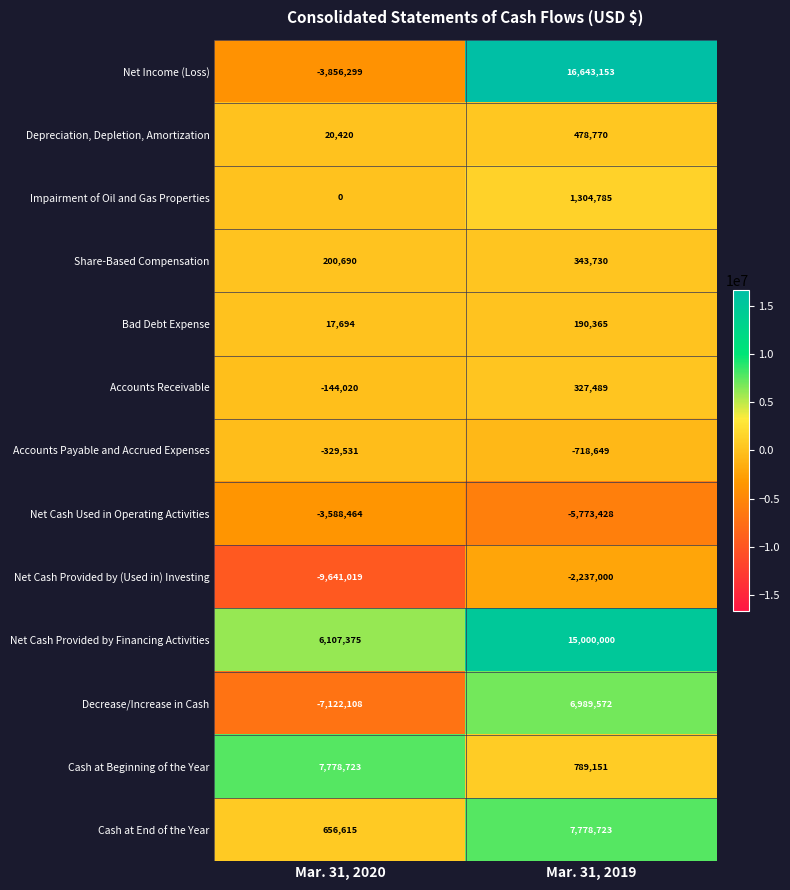

What is the minimum value for Depreciation, Depletion, Amortization?

20420